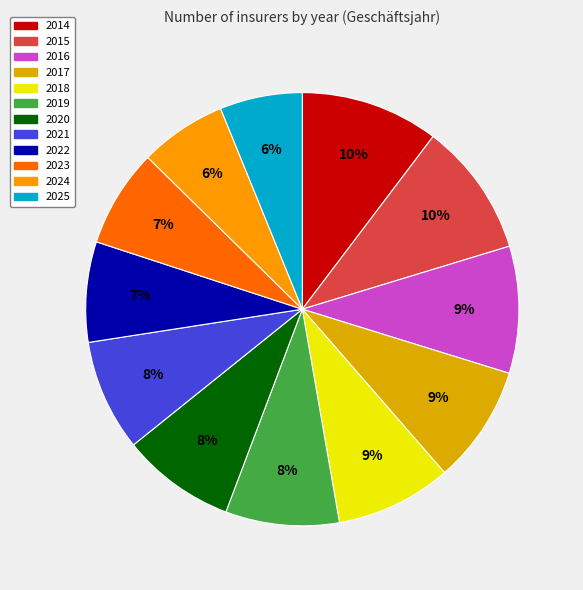

To the nearest percent, what is the average slice percentage?

8%